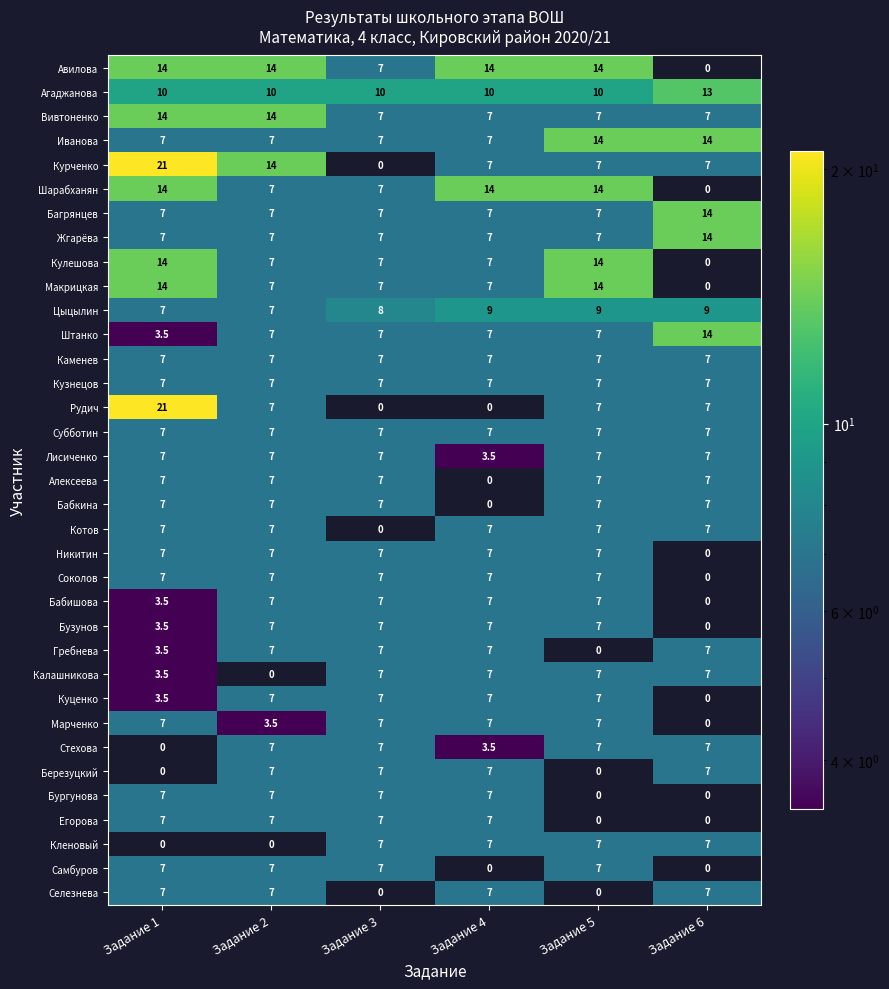

What is the spread (max minus min) of values at Задание 5?

14.0